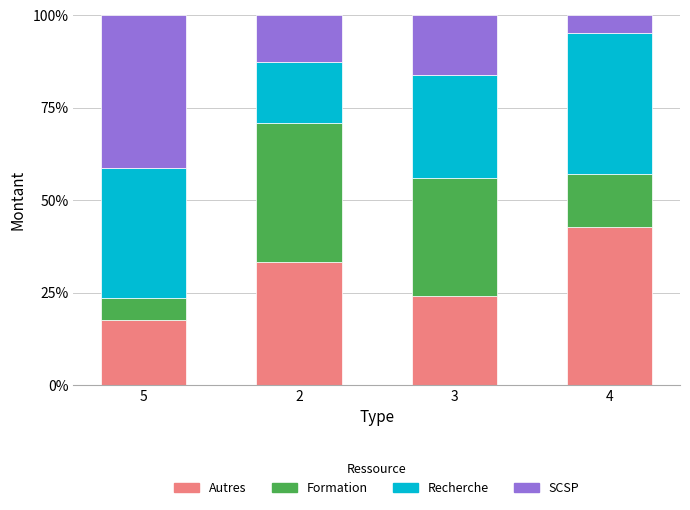

List the labels in order of Autres value, smallest first.

5, 3, 2, 4